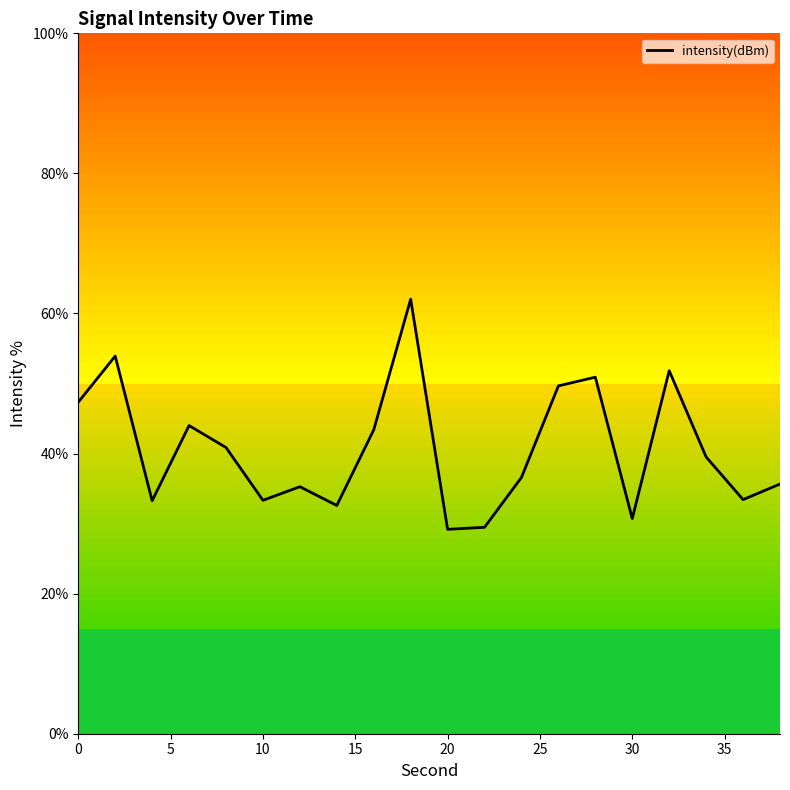

What is the greatest value displayed?

62.0